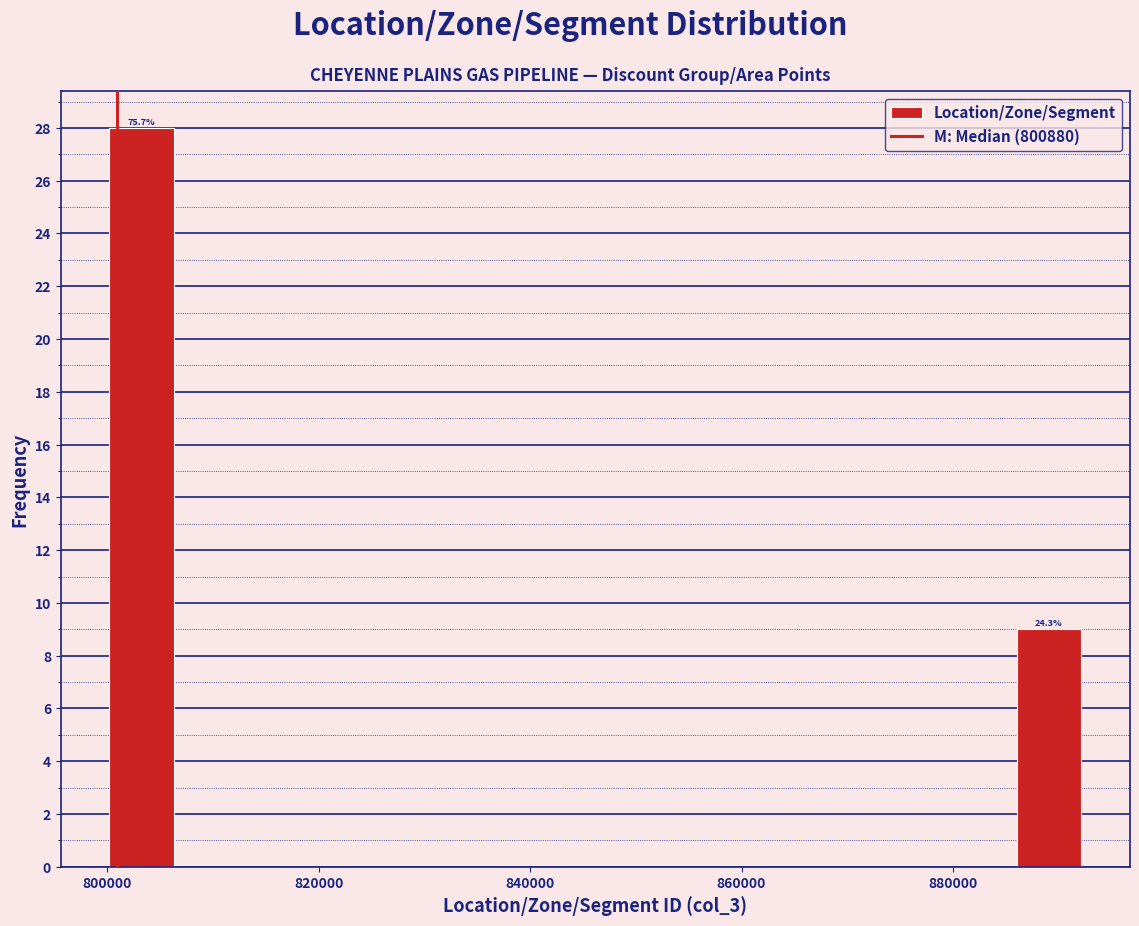

Around what value on the x-axis is the tallest bar? Give the approximate position of its centre, as read against the axis.

804000